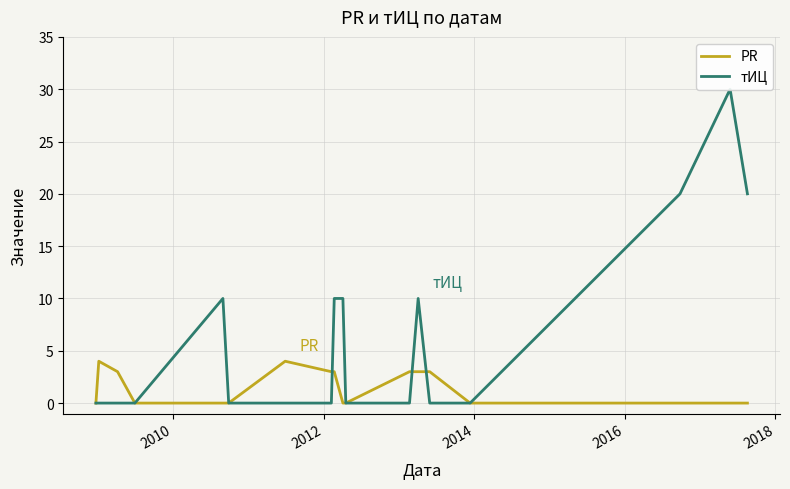

What is the difference between the maximum and second lowest values in the PR series?

4